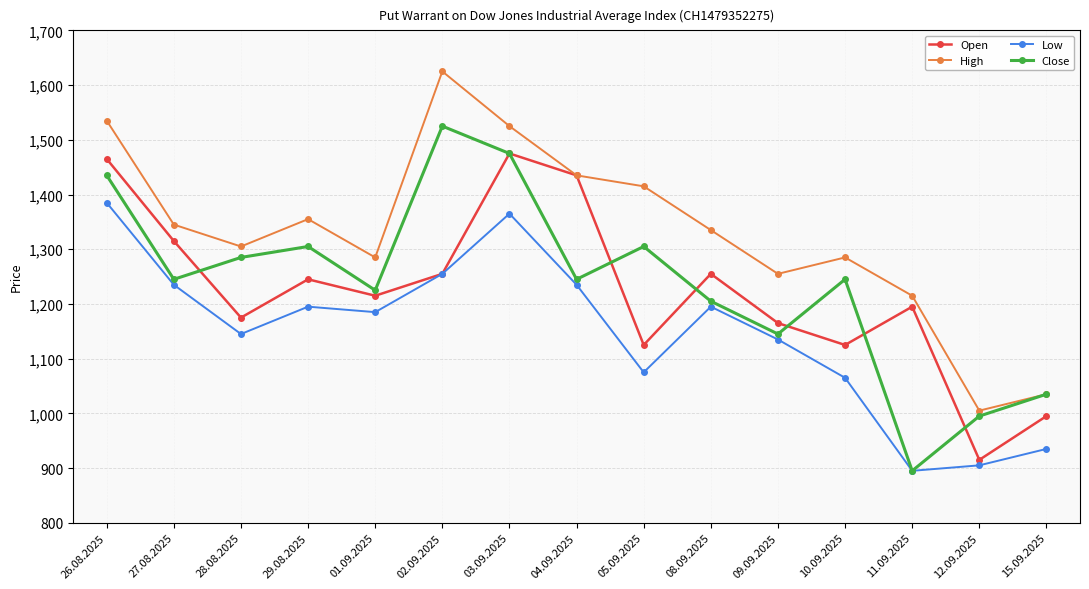

Which series has the largest range (max minus min)?

Close